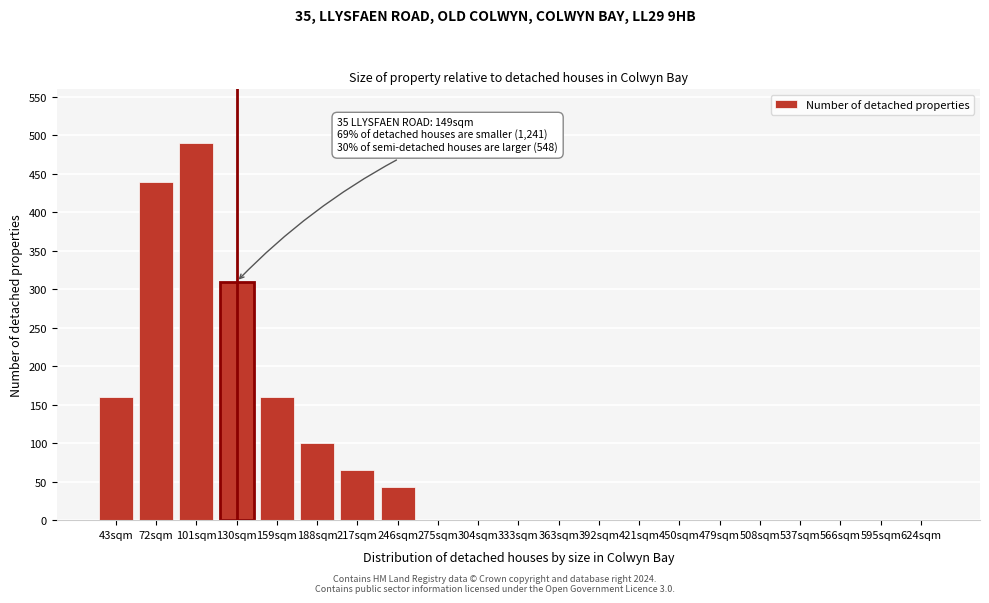

Reading left to right, extract all data points from this chart.

43sqm=160	72sqm=440	101sqm=490	130sqm=310	159sqm=160	188sqm=100	217sqm=65	246sqm=43	275sqm=0	304sqm=0	333sqm=0	363sqm=0	392sqm=0	421sqm=0	450sqm=0	479sqm=0	508sqm=0	537sqm=0	566sqm=0	595sqm=0	624sqm=0